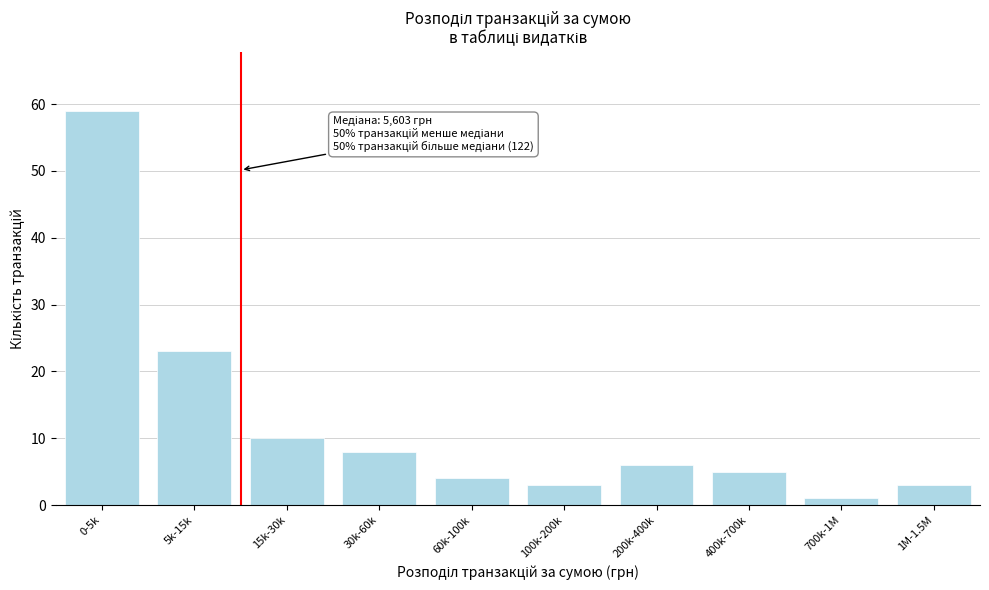

Reading right to left, what are all the values shown in this chart?

3	1	5	6	3	4	8	10	23	59